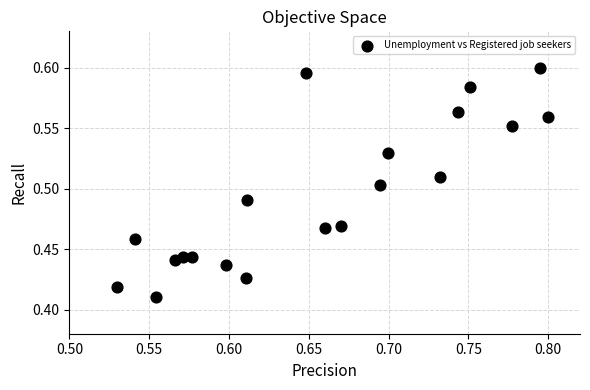

What is the range of X values (max minus min)?

0.3